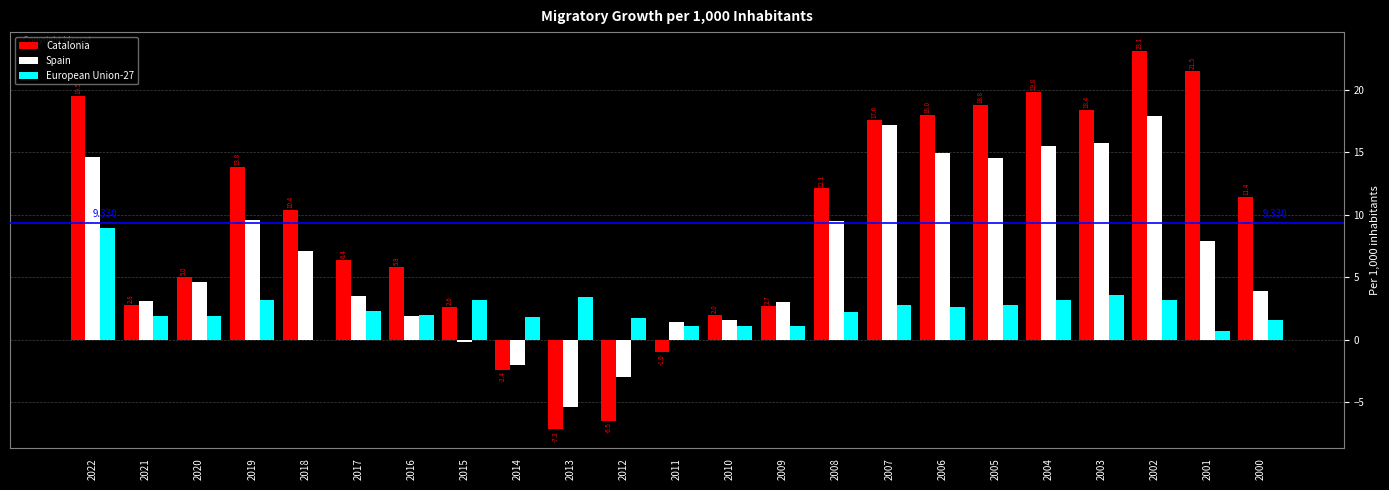

What are all the series names shown in the legend?

Catalonia, Spain, European Union-27